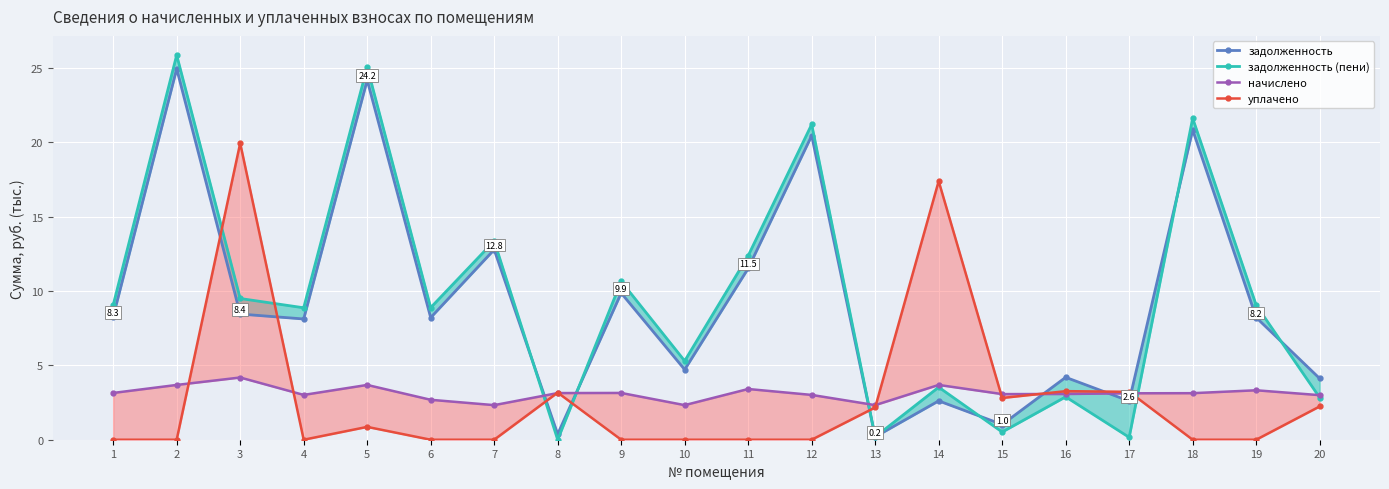

Where do задолженность and задолженность (пени) first cross each other?

7 and 8